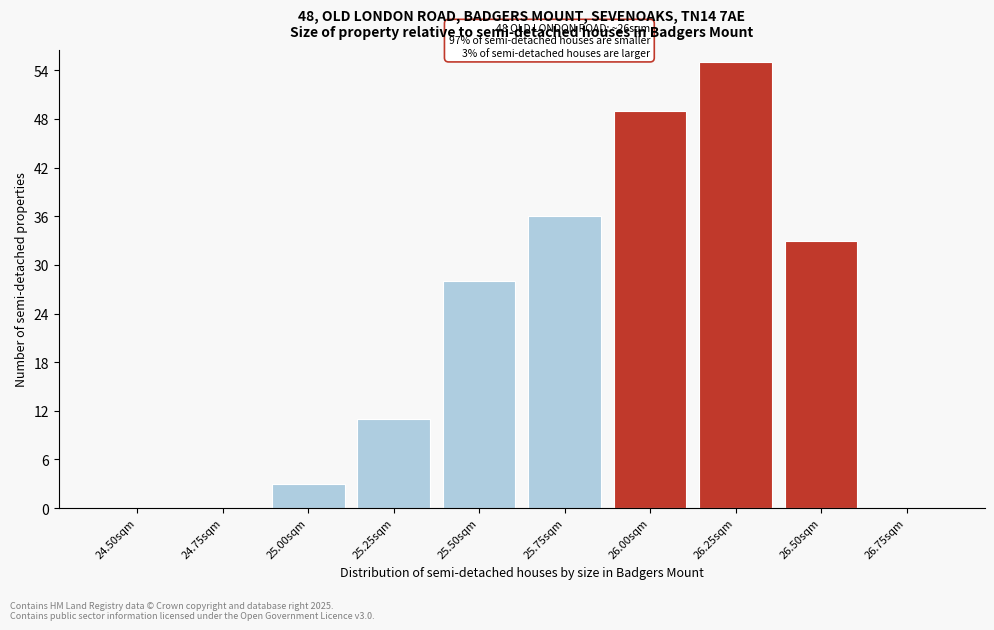

Reading left to right, extract all data points from this chart.

24.50sqm=0	24.75sqm=0	25.00sqm=3	25.25sqm=11	25.50sqm=28	25.75sqm=36	26.00sqm=49	26.25sqm=55	26.50sqm=33	26.75sqm=0